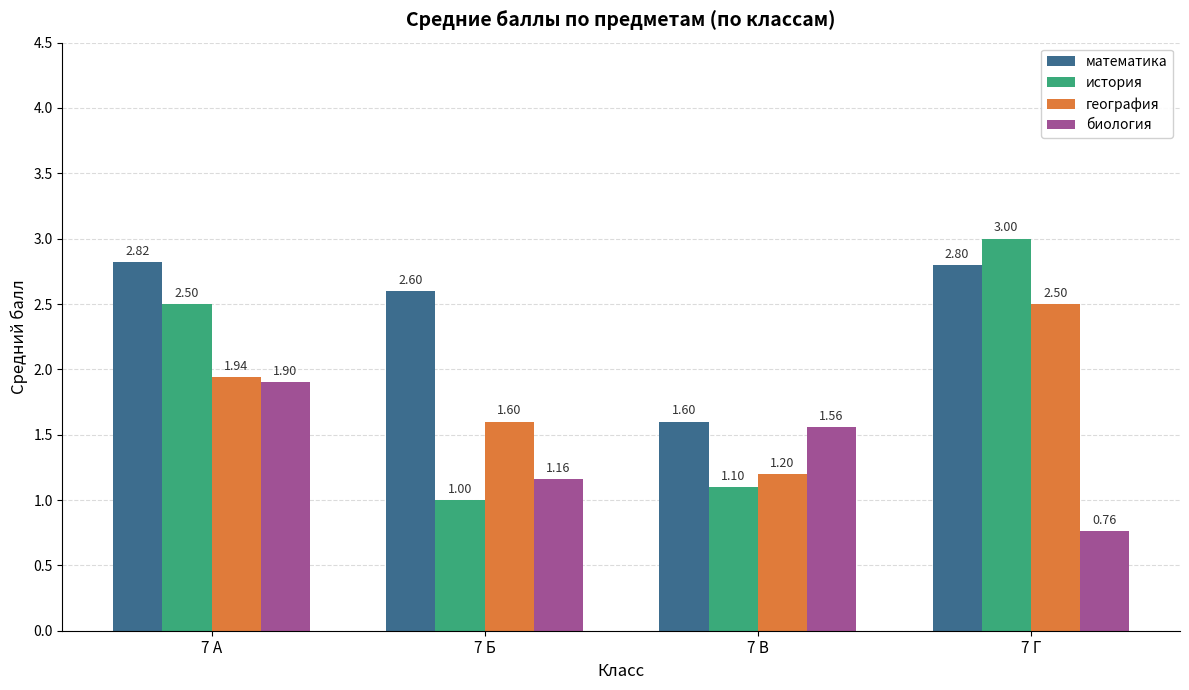

Which series has the widest spread of values?

история